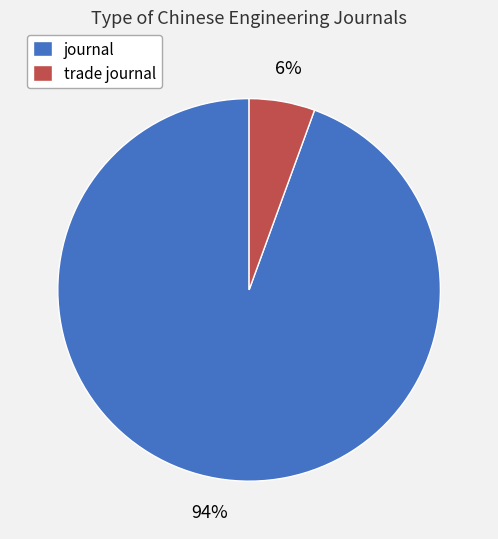

How many segments does this pie chart have?

2